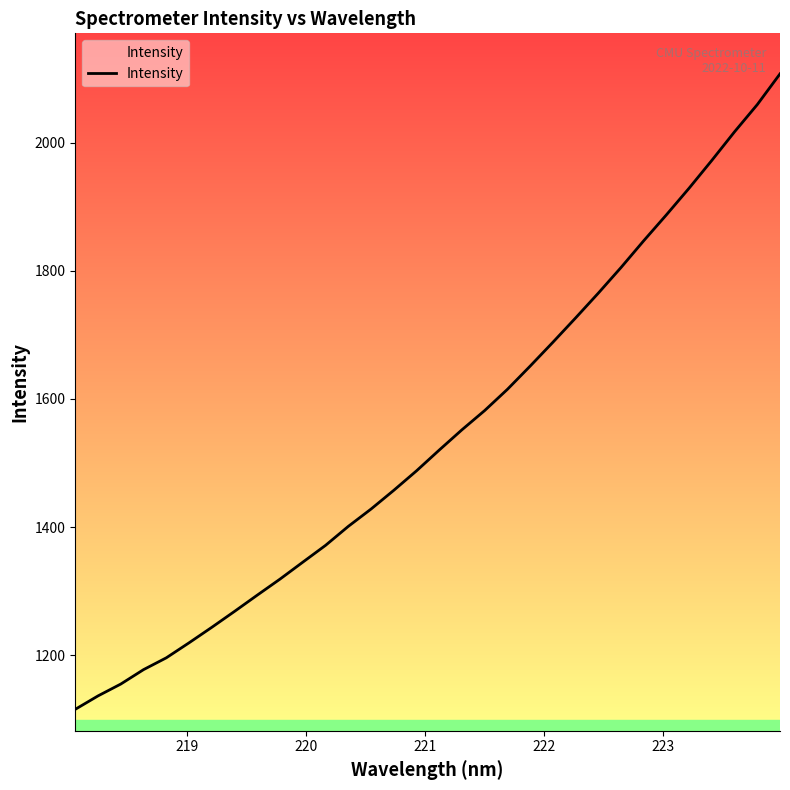

What is the maximum value shown in the chart?

2107.2